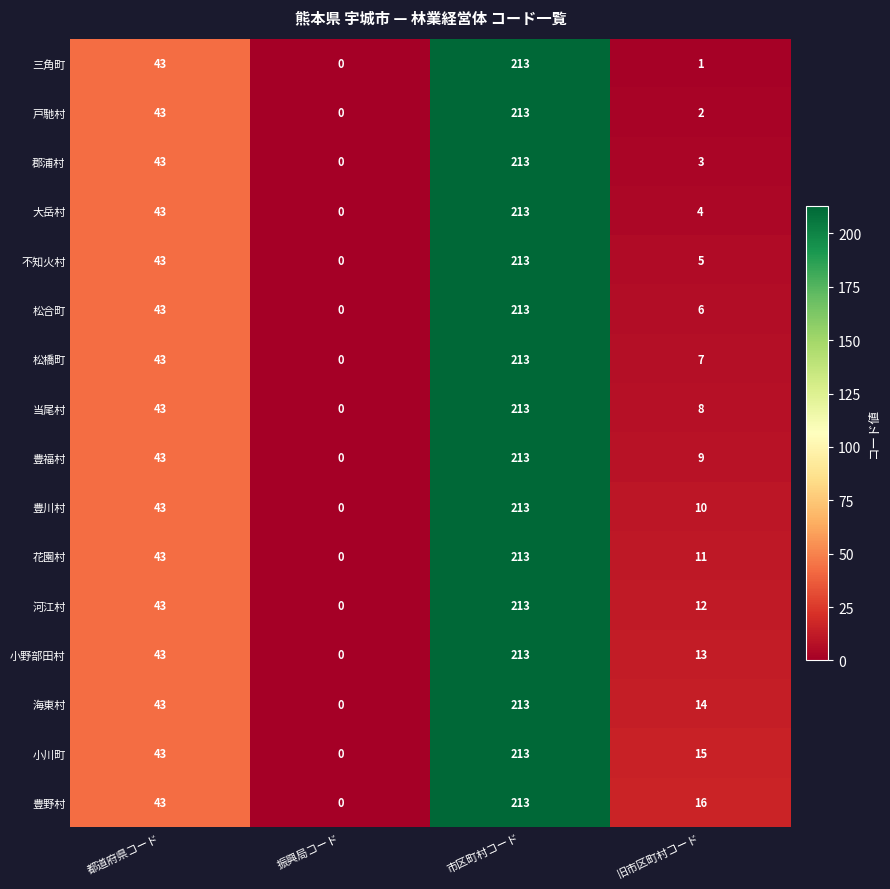

What is the sum of the 河江村 values at 振興局コード and 都道府県コード?

43